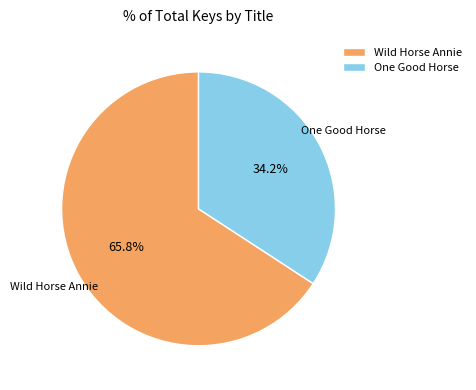

Is One Good Horse the majority of the pie?

No